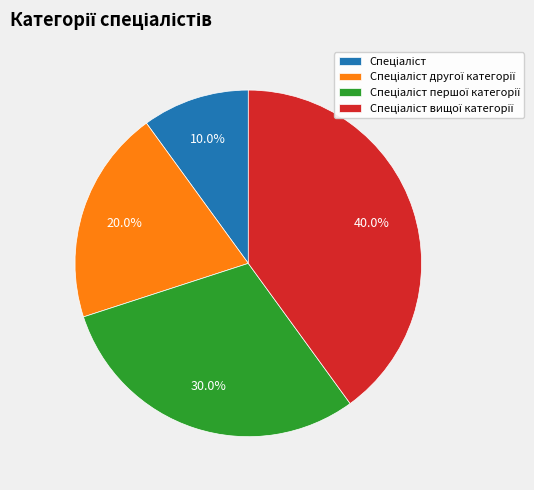

Is there any slice that represents more than half of the pie?

No